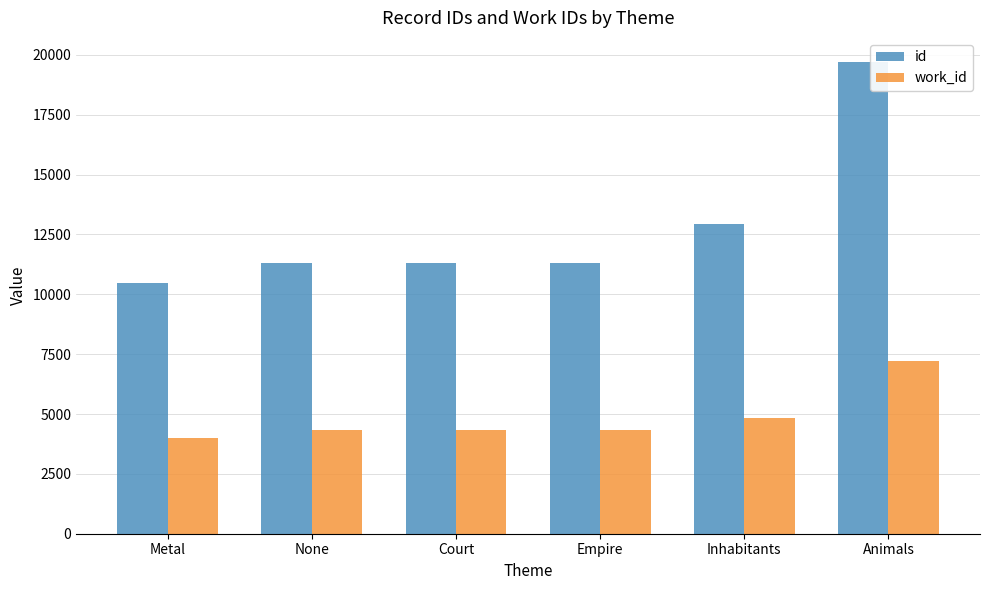

Which series has the largest total across all categories?

id